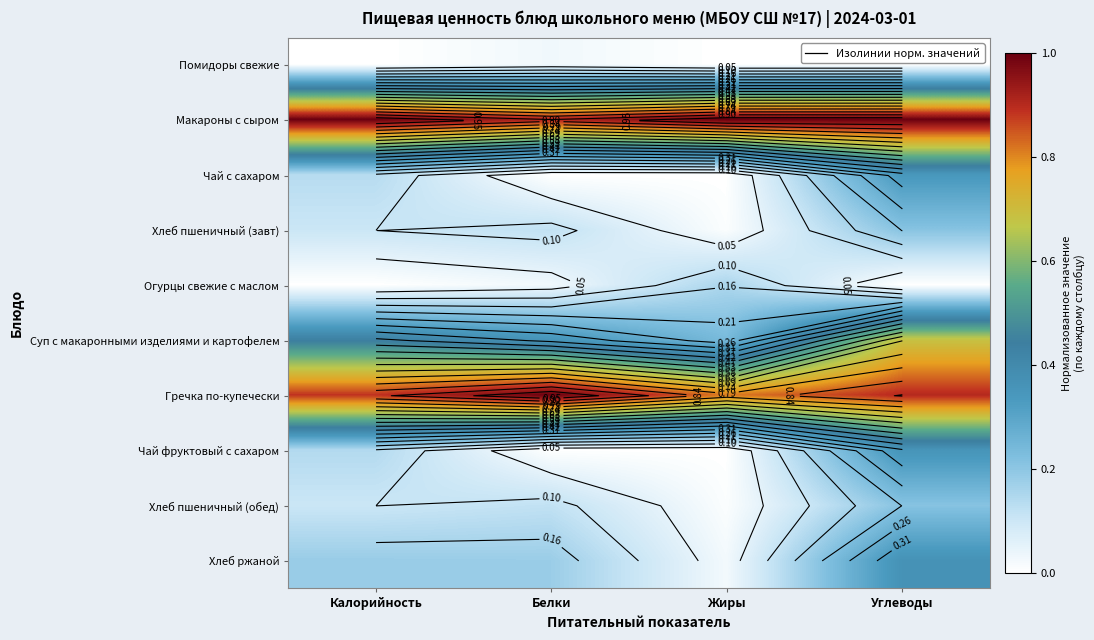

What is the greatest value displayed?

1.0